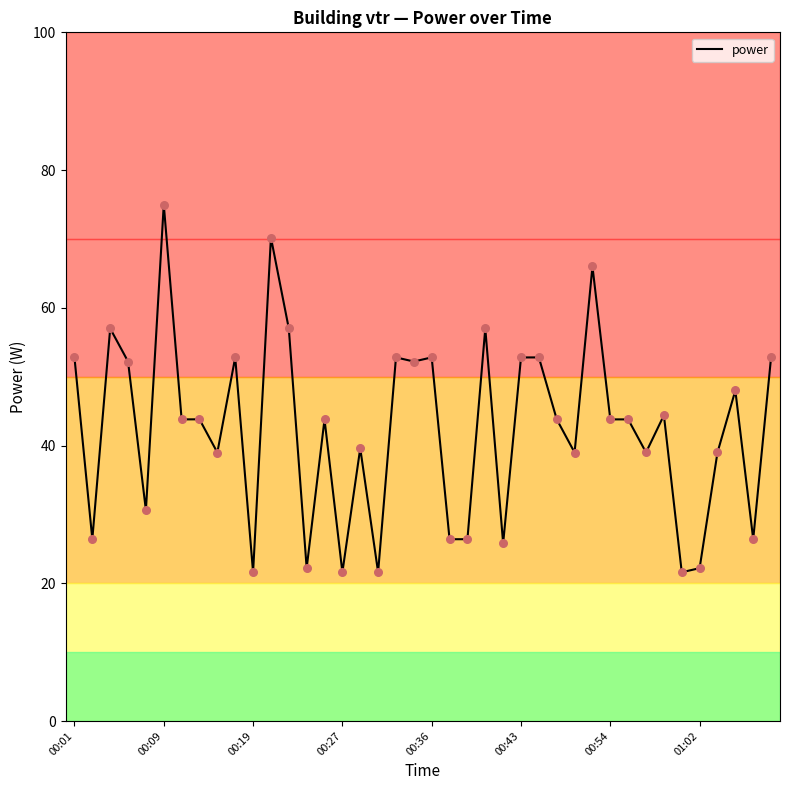

What is the smallest value displayed?

21.6